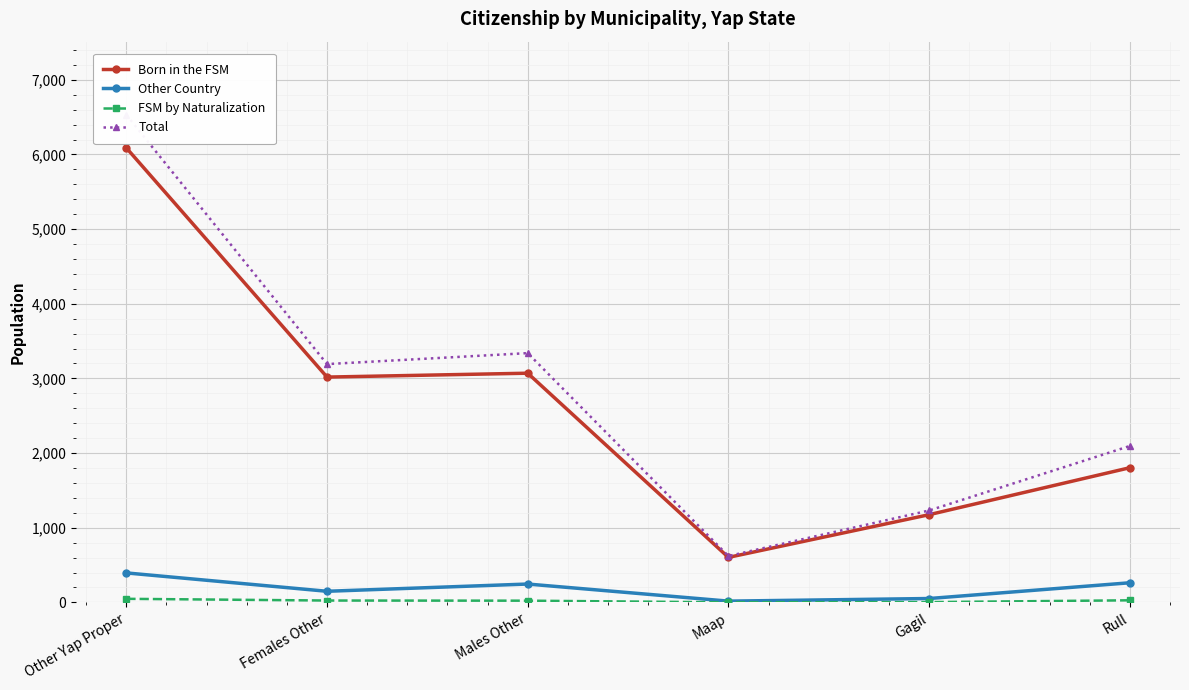

True or false: Born in the FSM and FSM by Naturalization intersect in this chart.

False